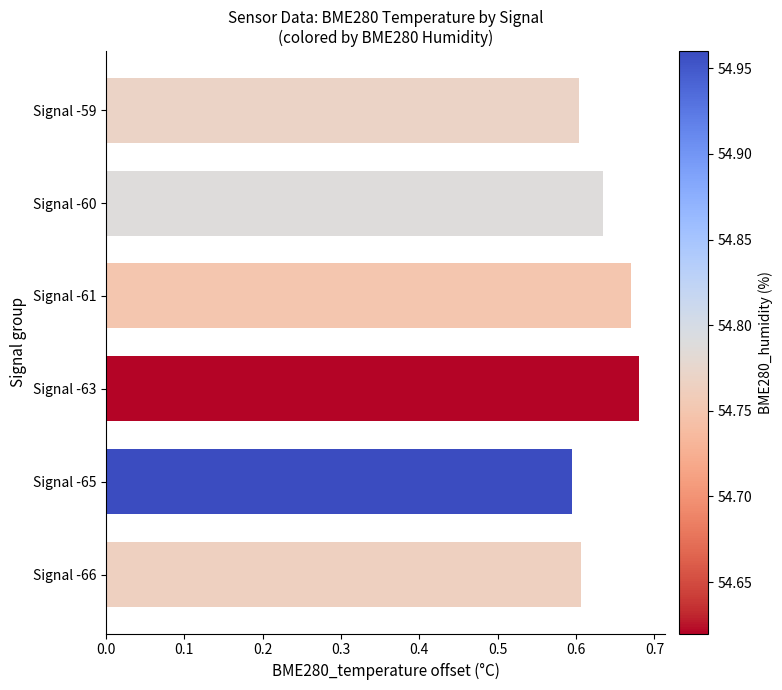

The chart shows a value of 0.6 at Signal -59. True or false?

True